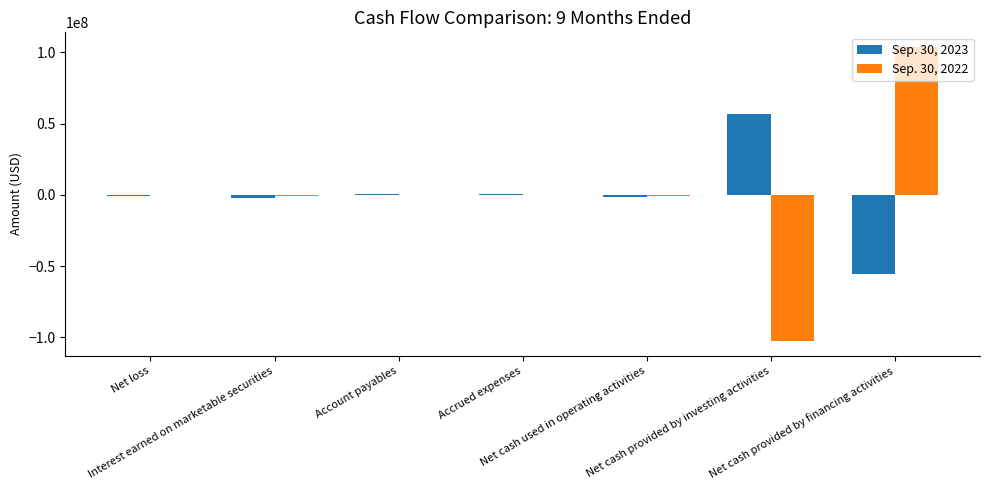

What is the sum of all Sep. 30, 2023 values?

-1985905